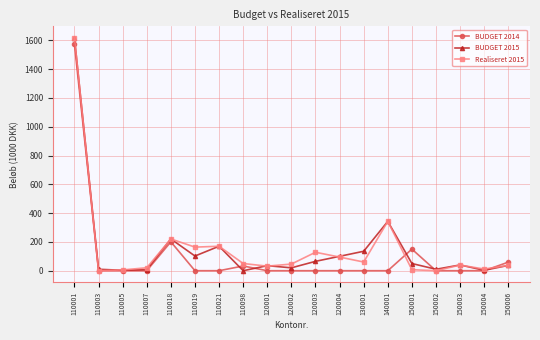

What is the average value of the BUDGET 2014 series?

106.1